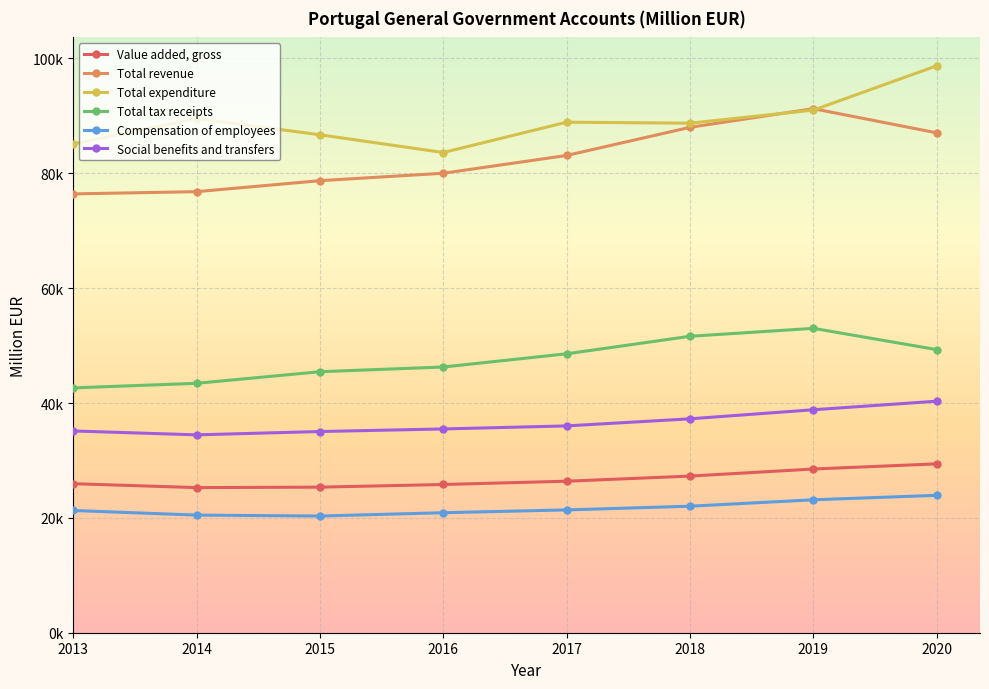

What are all the series names shown in the legend?

Value added, gross, Total revenue, Total expenditure, Total tax receipts, Compensation of employees, Social benefits and transfers